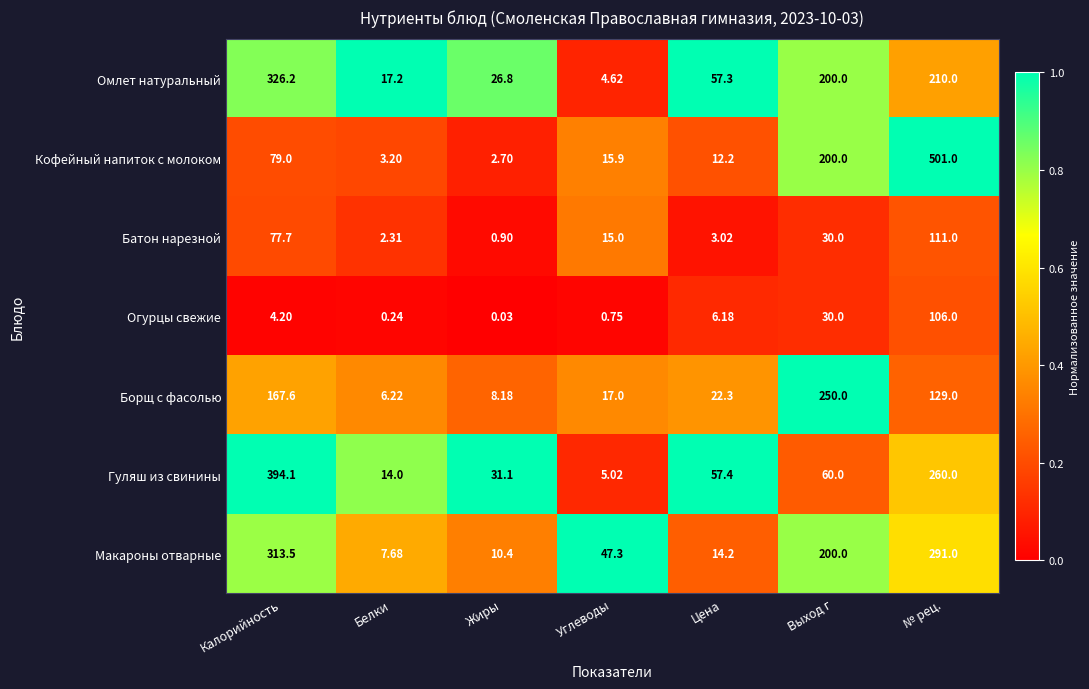

Which series has the widest spread of values?

Кофейный напиток с молоком